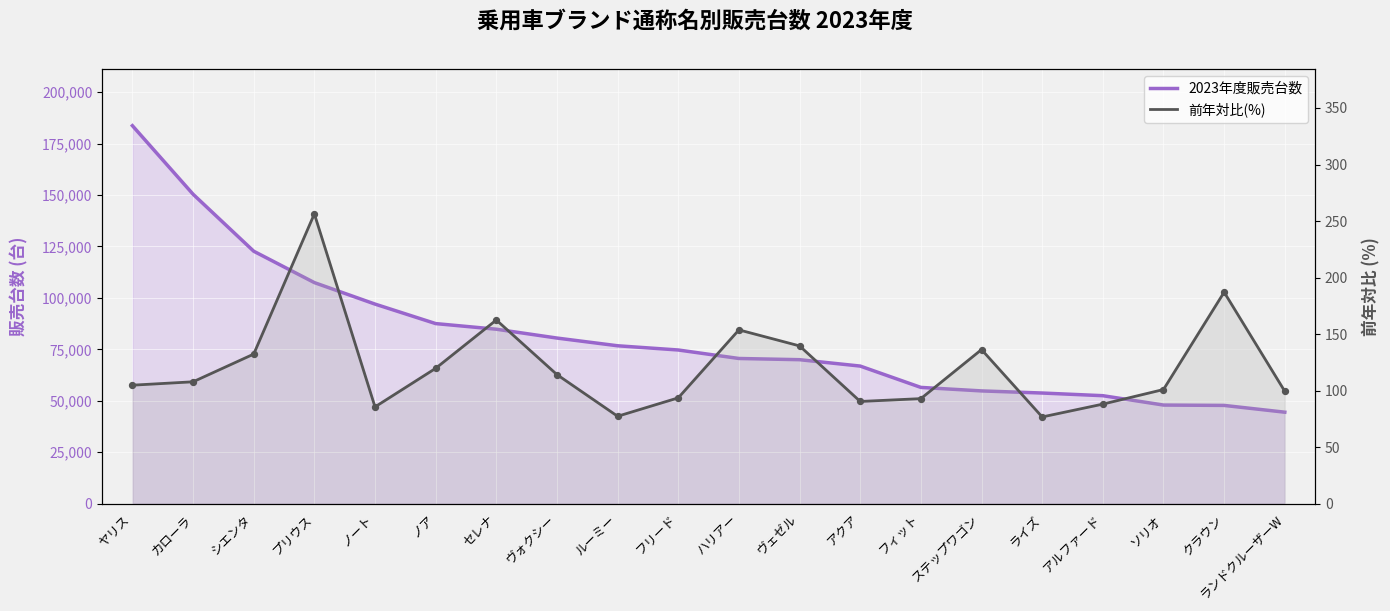

Which series has the largest total across all categories?

2023年度販売台数